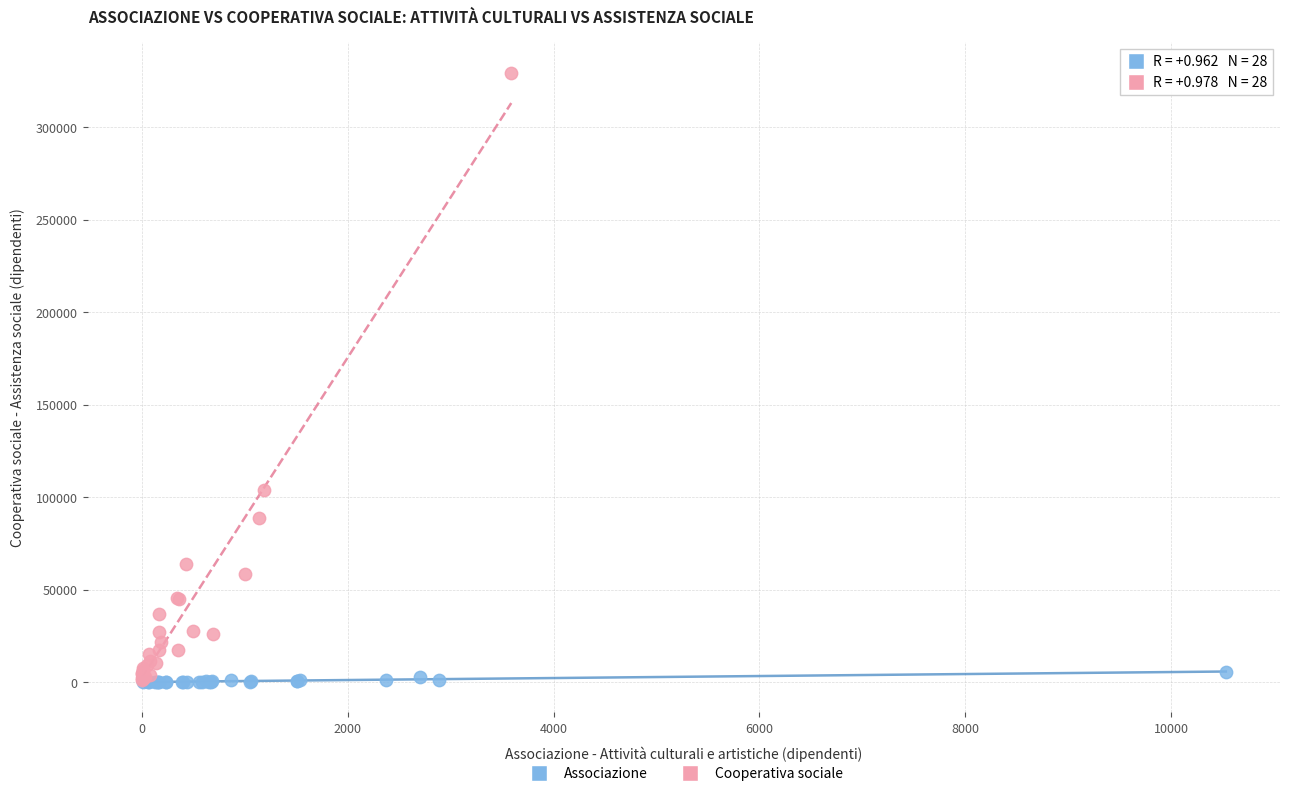

Which series reaches the maximum Y coordinate?

Cooperativa sociale